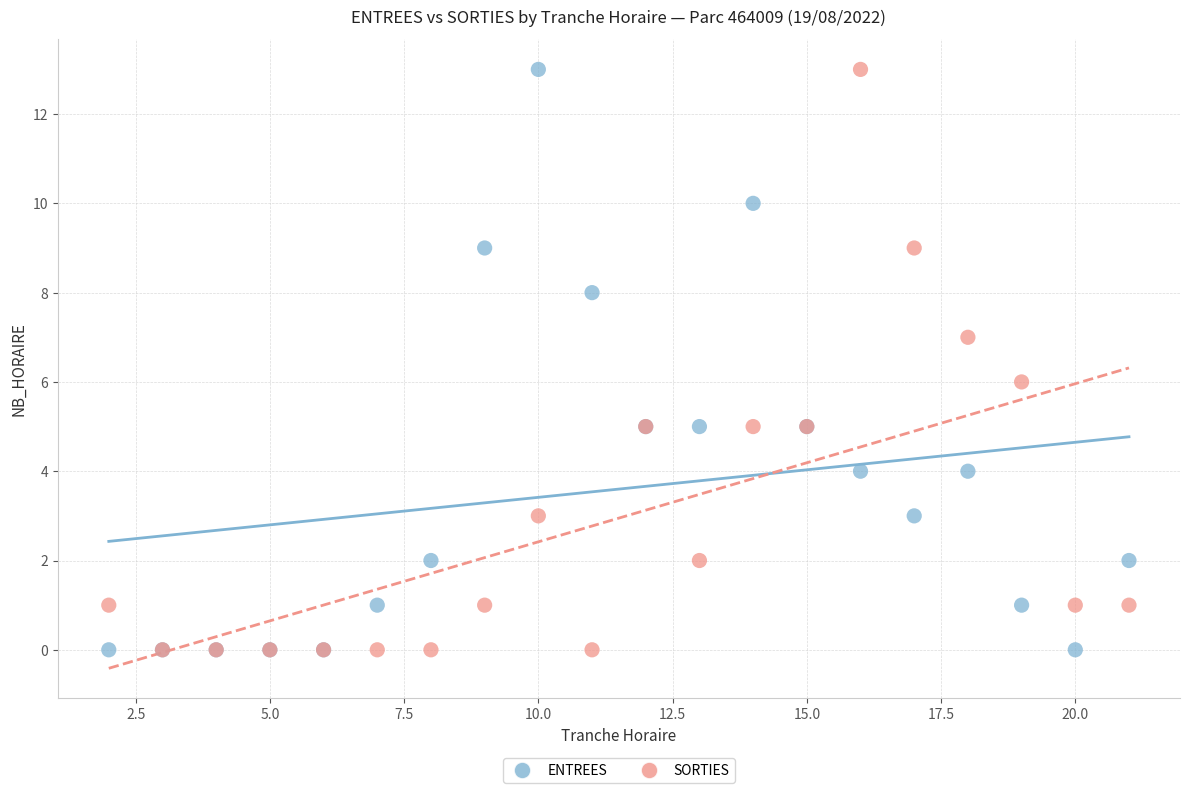

What are all the series names shown in the legend?

ENTREES, SORTIES